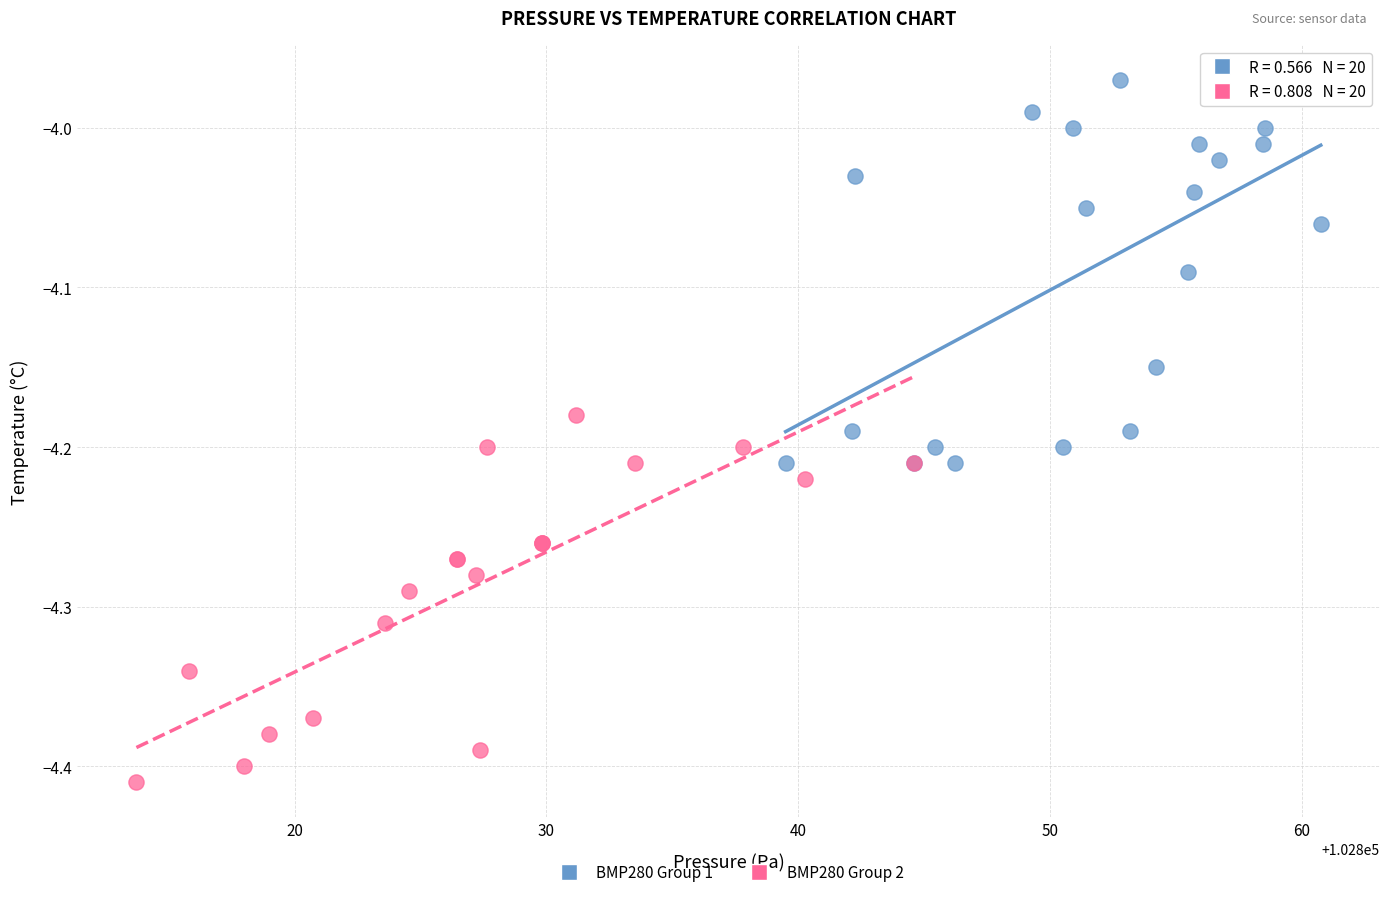

Which series contains the highest Y value?

BMP280 Group 1